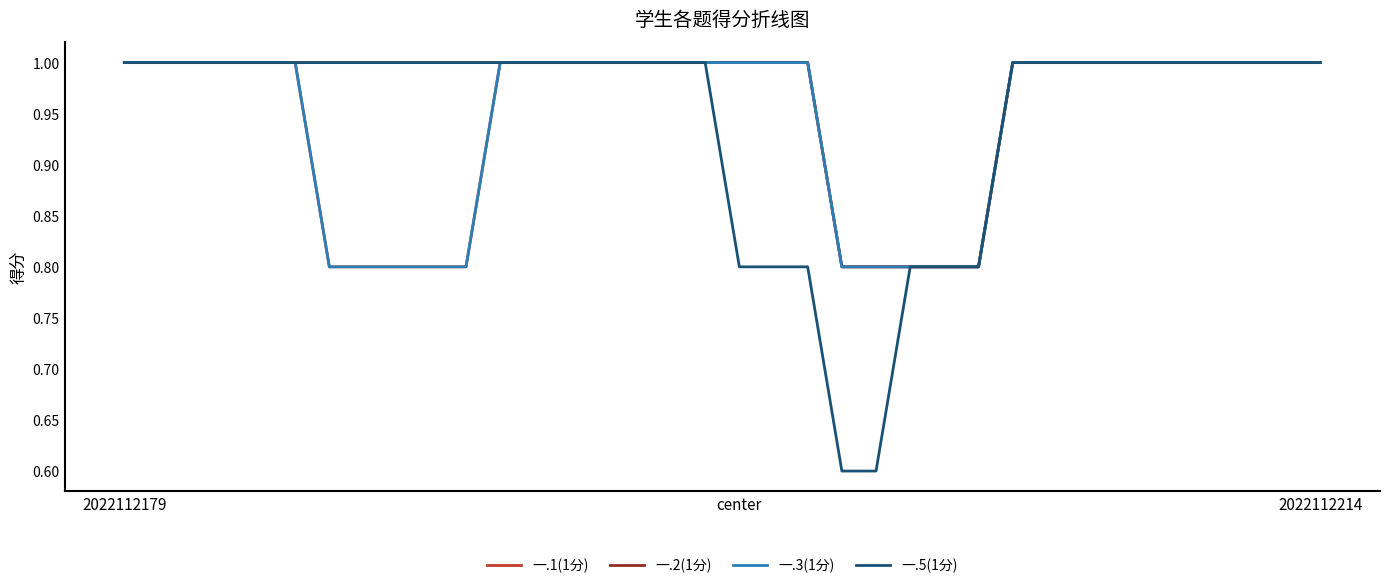

Which series has the largest total across all categories?

一.2(1分)